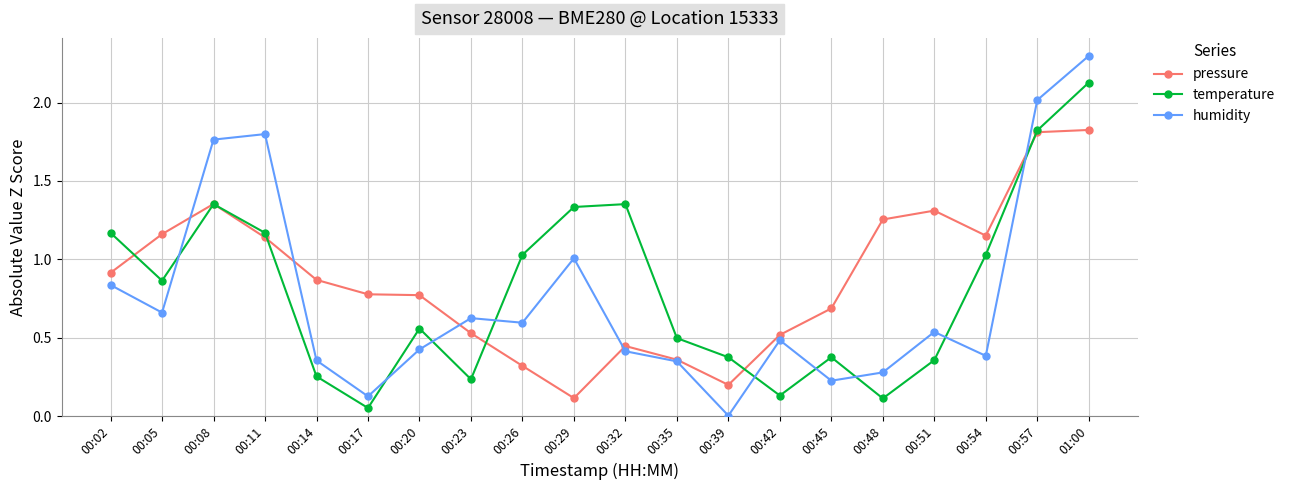

The pressure series shows 0.1 at 00:23. True or false?

False